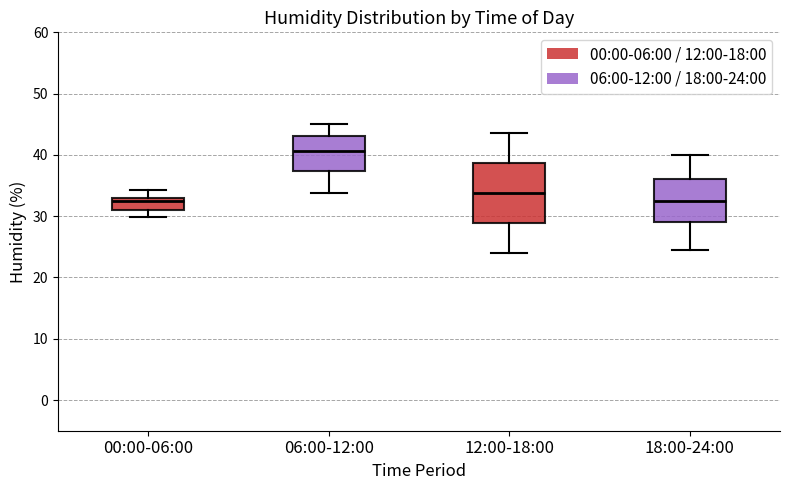

Where does the lower whisker of the box for 12:00-18:00 end on the y-axis? The values are not printed on the chart, so give them approximately, as read against the axis.

24